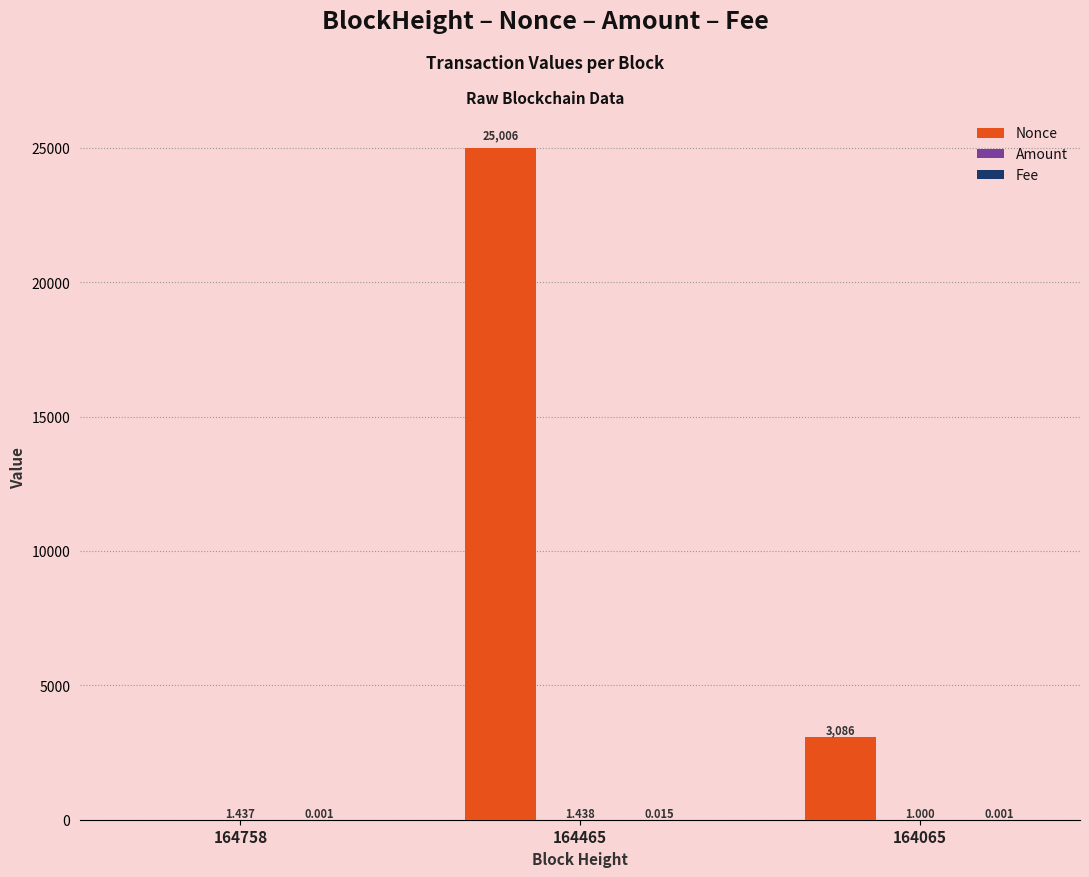

Is it true that Nonce equals 3086.0 at 164065?

True